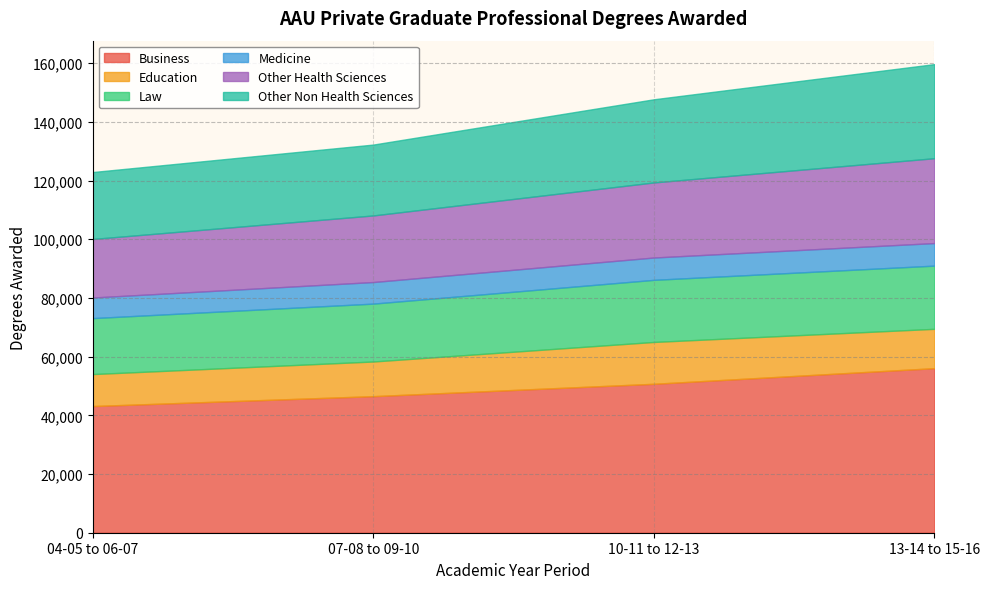

Reading left to right, extract all data points from this chart.

Business: 04-05 to 06-07=43158	07-08 to 09-10=46525	10-11 to 12-13=50739	13-14 to 15-16=56064
Education: 04-05 to 06-07=10893	07-08 to 09-10=11812	10-11 to 12-13=14258	13-14 to 15-16=13404
Law: 04-05 to 06-07=19067	07-08 to 09-10=19719	10-11 to 12-13=21157	13-14 to 15-16=21532
Medicine: 04-05 to 06-07=7015	07-08 to 09-10=7354	10-11 to 12-13=7610	13-14 to 15-16=7690
Other Health Sciences: 04-05 to 06-07=19949	07-08 to 09-10=22690	10-11 to 12-13=25578	13-14 to 15-16=28913
Other Non Health Sciences: 04-05 to 06-07=22807	07-08 to 09-10=24146	10-11 to 12-13=28335	13-14 to 15-16=32063